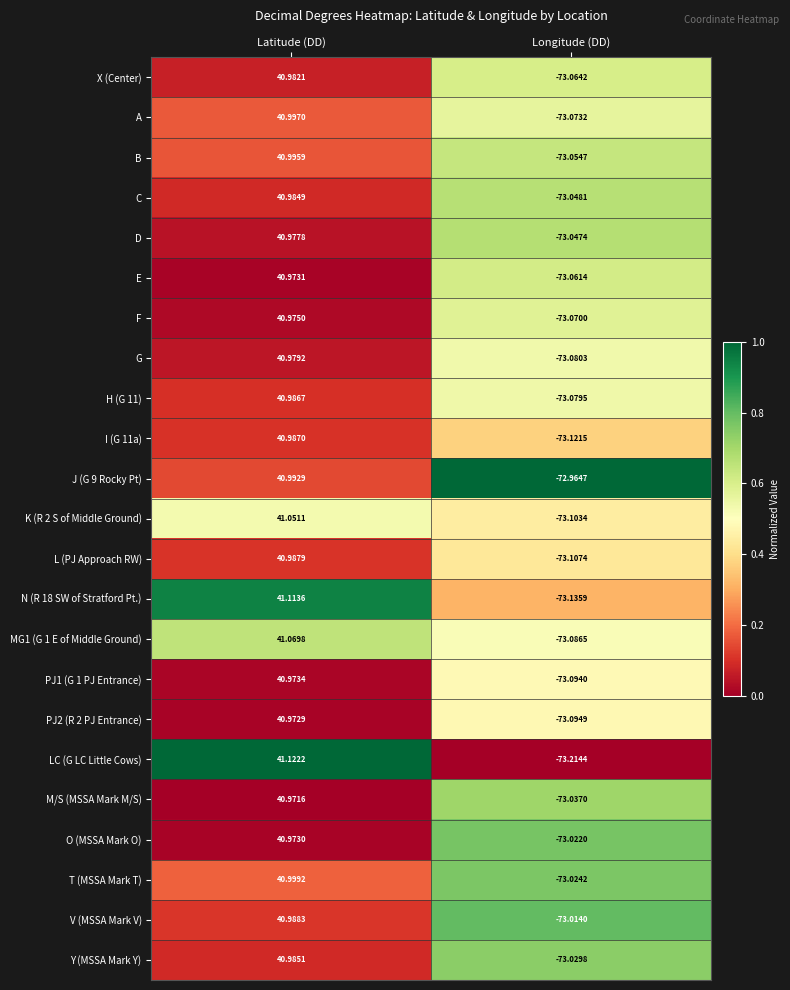

Between Latitude (DD) and Longitude (DD), which series saw the biggest shift?

LC (G LC Little Cows)